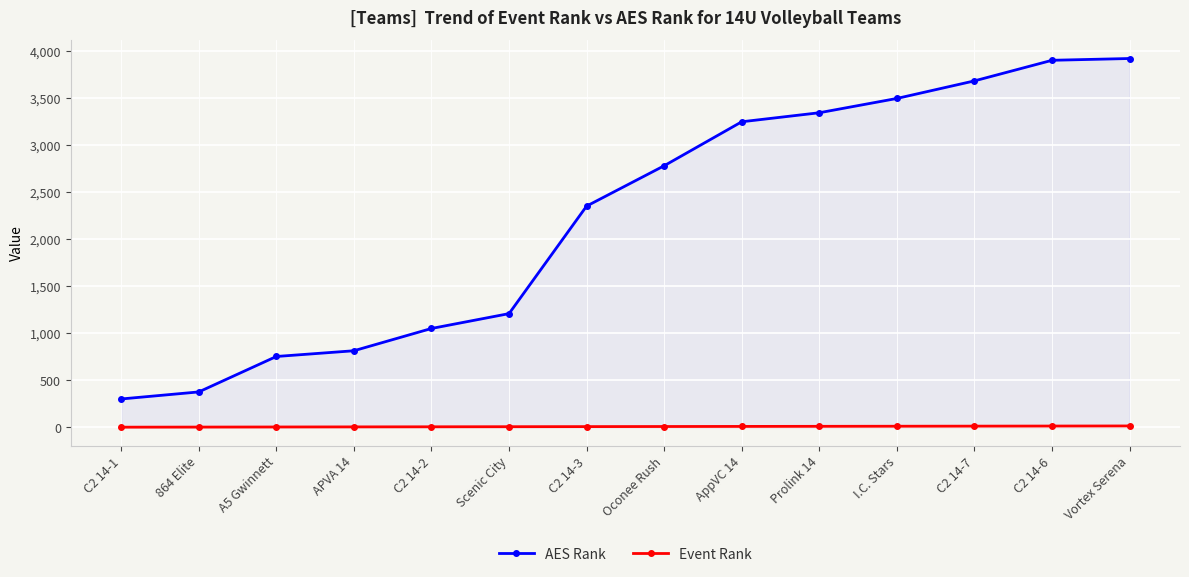

The value of Event Rank at C2 14-2 is 2. True or false?

False